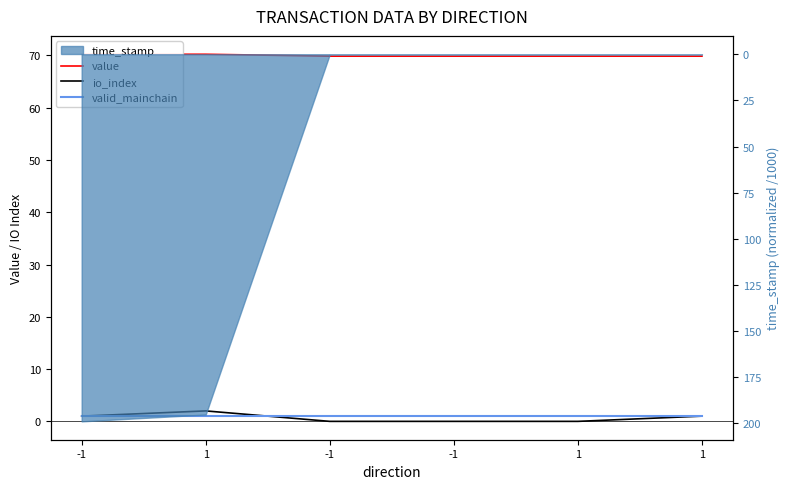

How many intersections are there between valid_mainchain and io_index?

1